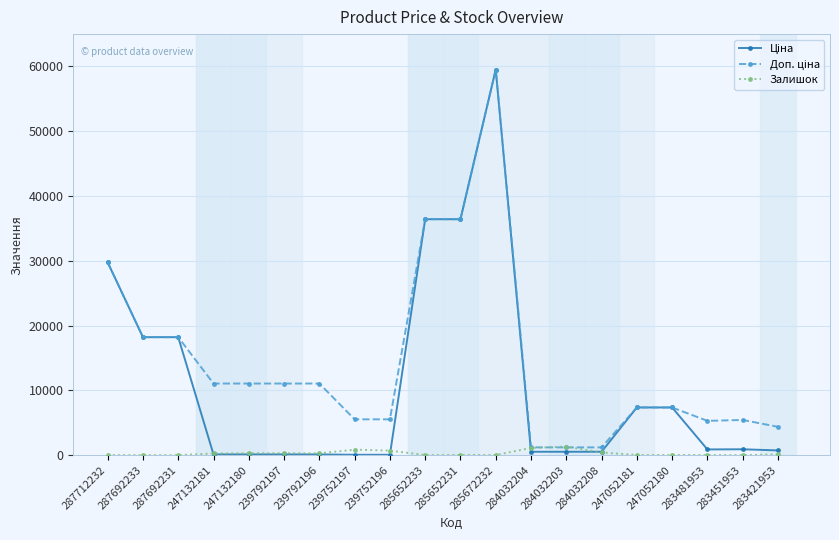

What is the label of the 14th point from the right?

239792196